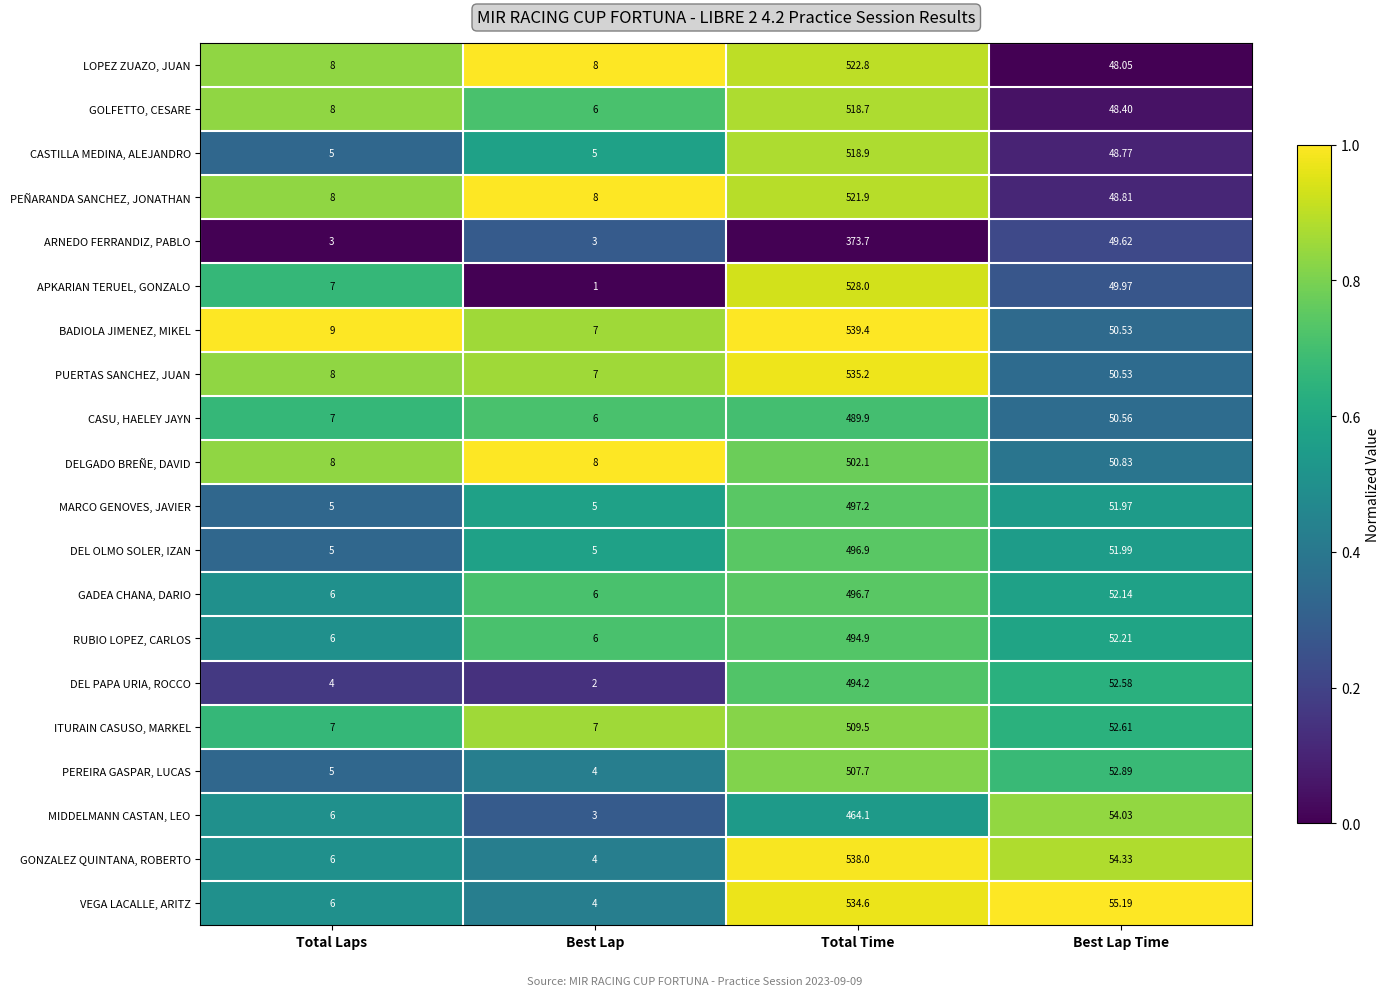

List the labels in order of PUERTAS SANCHEZ, JUAN value, largest first.

Total Time, Best Lap Time, Total Laps, Best Lap